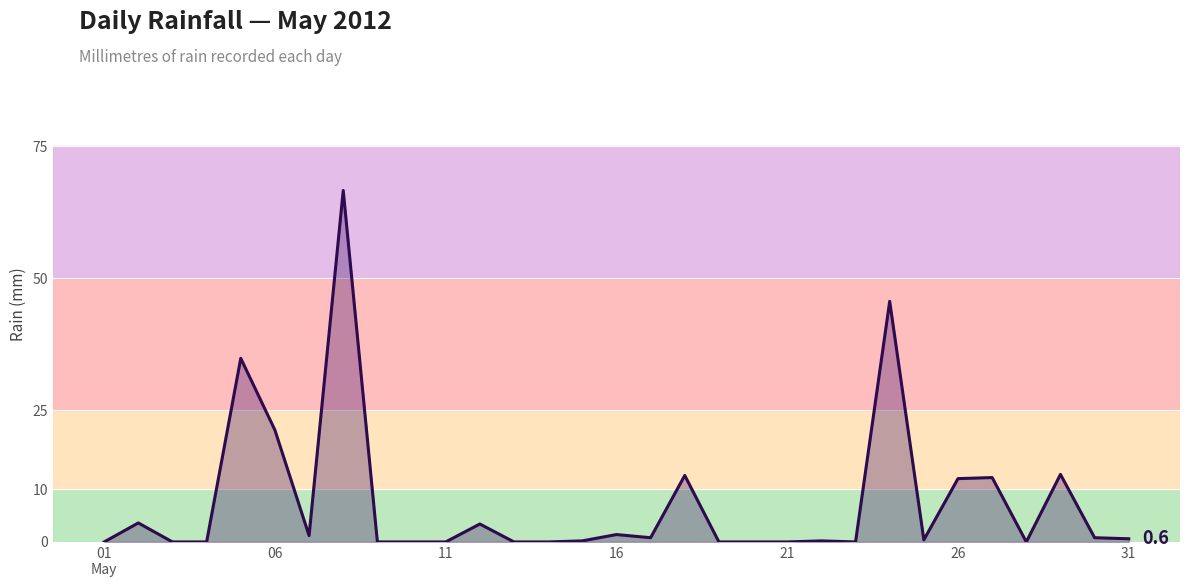

What is the greatest value displayed?

66.6